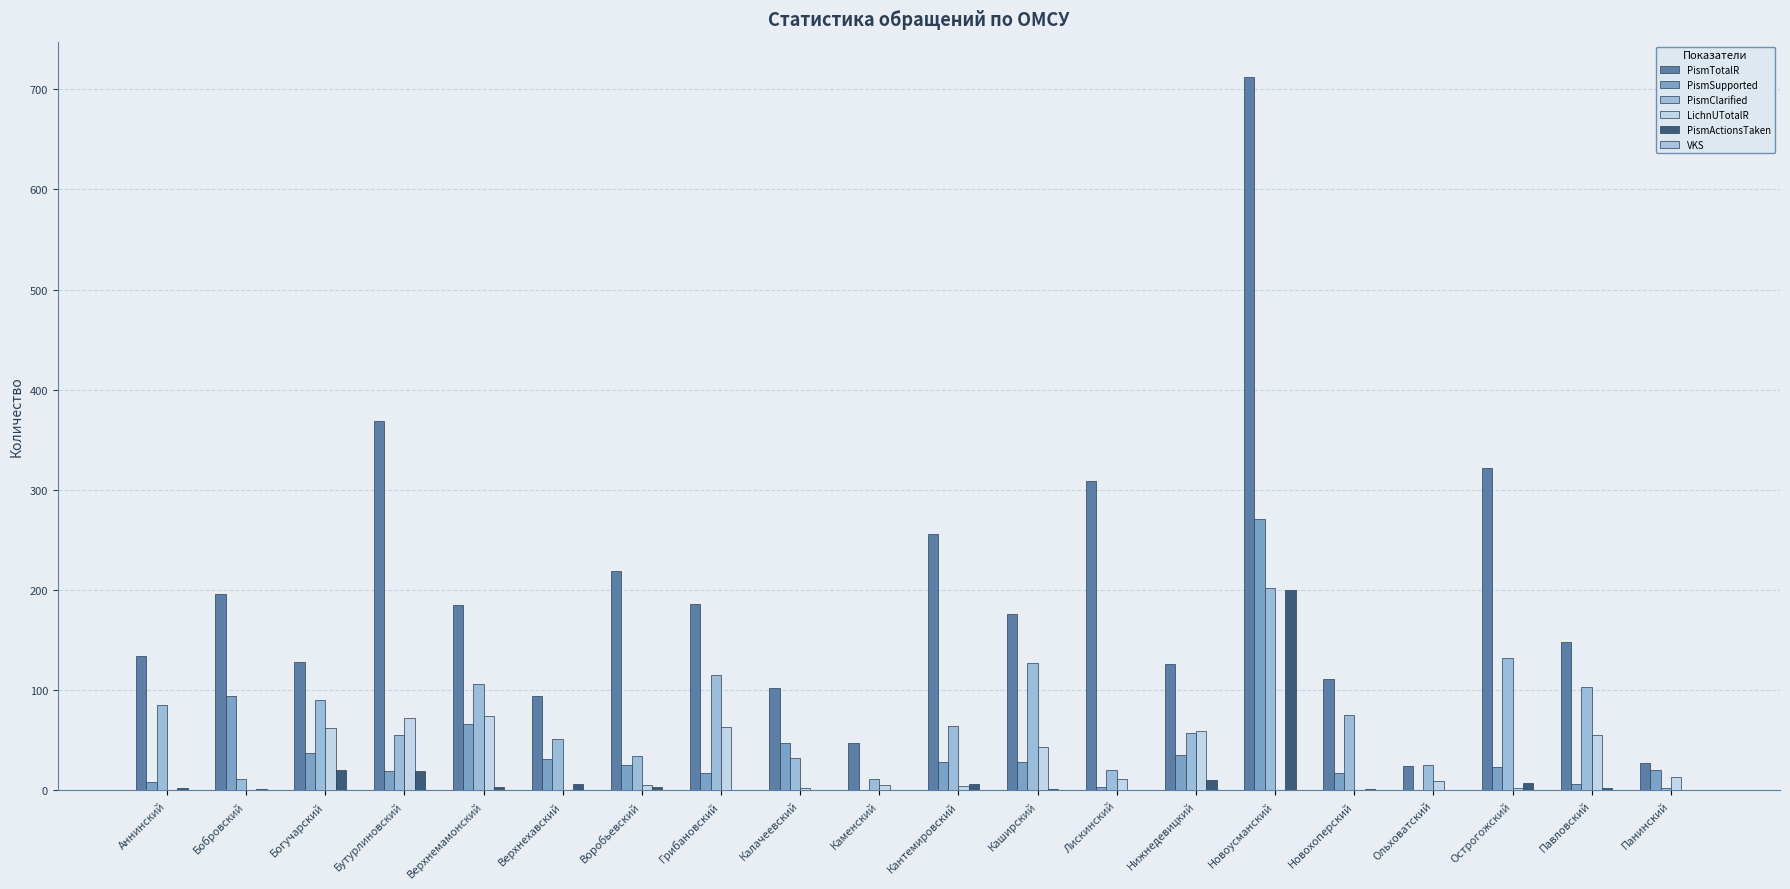

Reading left to right, transcribe all the data shown in this chart.

PismTotalR: Аннинский=134	Бобровский=196	Богучарский=128	Бутурлиновский=369	Верхнемамонский=185	Верхнехавский=94	Воробьевский=219	Грибановский=186	Калачеевский=102	Каменский=47	Кантемировский=256	Каширский=176	Лискинский=309	Нижнедевицкий=126	Новоусманский=712	Новохоперский=111	Ольховатский=24	Острогожский=322	Павловский=148	Панинский=27
PismSupported: Аннинский=8	Бобровский=94	Богучарский=37	Бутурлиновский=19	Верхнемамонский=66	Верхнехавский=31	Воробьевский=25	Грибановский=17	Калачеевский=47	Каменский=0	Кантемировский=28	Каширский=28	Лискинский=3	Нижнедевицкий=35	Новоусманский=271	Новохоперский=17	Ольховатский=0	Острогожский=23	Павловский=6	Панинский=20
PismClarified: Аннинский=85	Бобровский=11	Богучарский=90	Бутурлиновский=55	Верхнемамонский=106	Верхнехавский=51	Воробьевский=34	Грибановский=115	Калачеевский=32	Каменский=11	Кантемировский=64	Каширский=127	Лискинский=20	Нижнедевицкий=57	Новоусманский=202	Новохоперский=75	Ольховатский=25	Острогожский=132	Павловский=103	Панинский=2
LichnUTotalR: Аннинский=0	Бобровский=0	Богучарский=62	Бутурлиновский=72	Верхнемамонский=74	Верхнехавский=0	Воробьевский=5	Грибановский=63	Калачеевский=2	Каменский=5	Кантемировский=4	Каширский=43	Лискинский=11	Нижнедевицкий=59	Новоусманский=0	Новохоперский=0	Ольховатский=9	Острогожский=2	Павловский=55	Панинский=13
PismActionsTaken: Аннинский=2	Бобровский=1	Богучарский=20	Бутурлиновский=19	Верхнемамонский=3	Верхнехавский=6	Воробьевский=3	Грибановский=0	Калачеевский=0	Каменский=0	Кантемировский=6	Каширский=1	Лискинский=0	Нижнедевицкий=10	Новоусманский=200	Новохоперский=1	Ольховатский=0	Острогожский=7	Павловский=2	Панинский=0
VKS: Аннинский=0	Бобровский=0	Богучарский=0	Бутурлиновский=0	Верхнемамонский=0	Верхнехавский=0	Воробьевский=0	Грибановский=0	Калачеевский=0	Каменский=0	Кантемировский=0	Каширский=0	Лискинский=0	Нижнедевицкий=0	Новоусманский=0	Новохоперский=0	Ольховатский=0	Острогожский=0	Павловский=0	Панинский=0